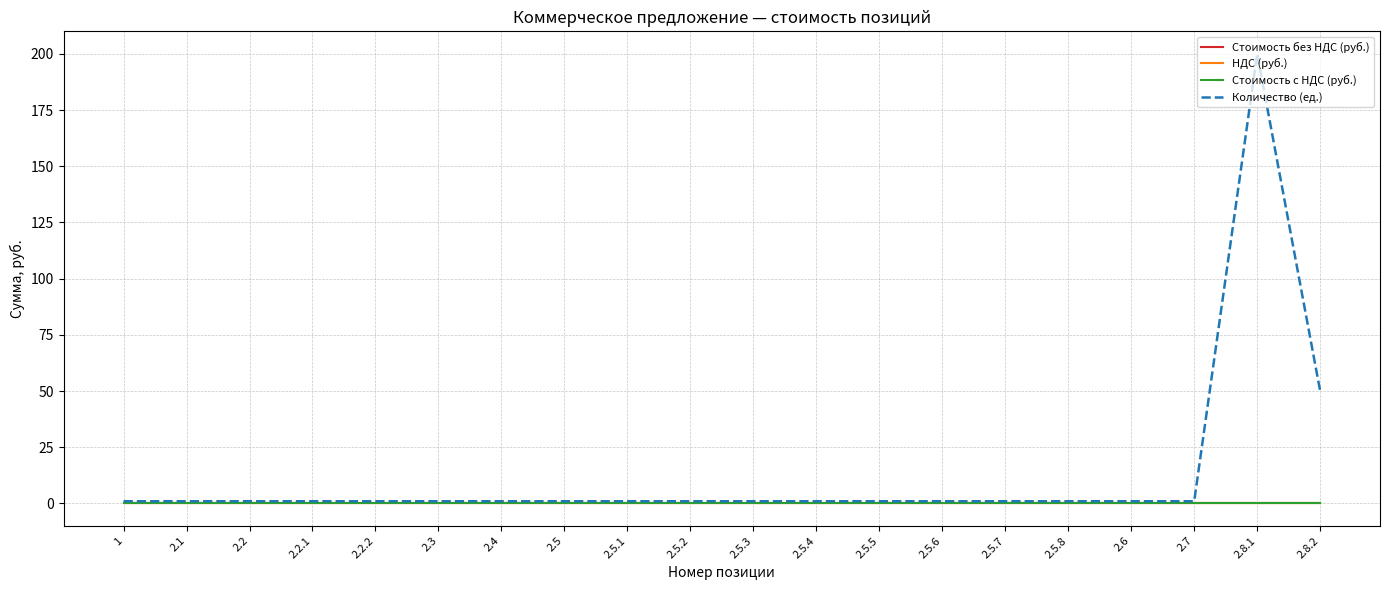

Which series has the largest range (max minus min)?

Количество (ед.)